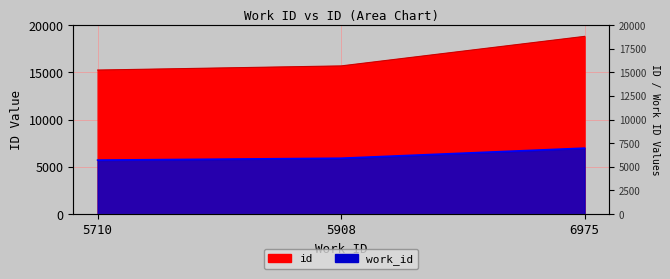

Count the work_id values in the range 5710 to 6975.

3